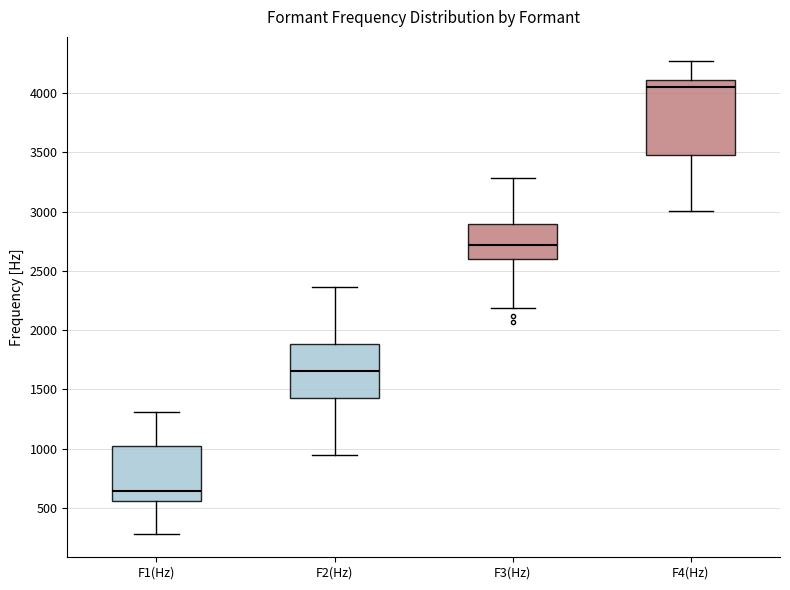

Reading left to right, transcribe this box plot: for each box, give where its median line is, the range the box spans, and where its two whiskers end, as read against the y-axis. The values are not printed on the chart, so give them approximately, as read against the axis.

F1(Hz): median 650, box 550 to 1000, whiskers 300 to 1300
F2(Hz): median 1650, box 1450 to 1900, whiskers 950 to 2350
F3(Hz): median 2700, box 2600 to 2900, whiskers 2200 to 3300
F4(Hz): median 4050, box 3500 to 4100, whiskers 3000 to 4300